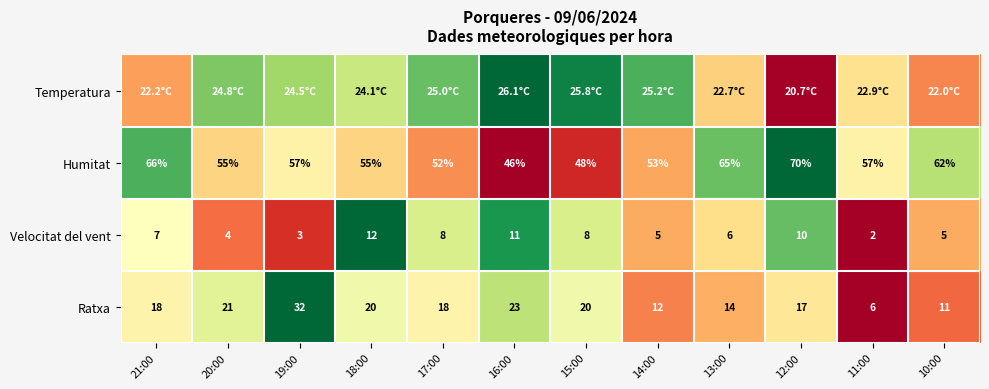

Is the value of Humitat at 15:00 greater than the value of Velocitat del vent at 11:00?

Yes